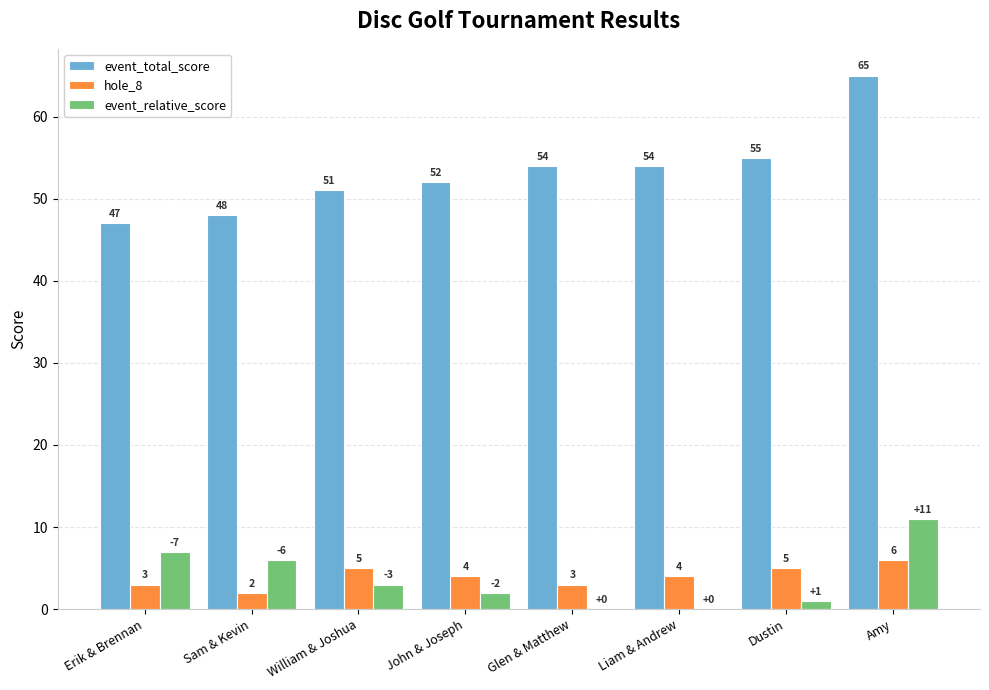

Is it true that event_total_score equals 77 at Liam & Andrew?

False